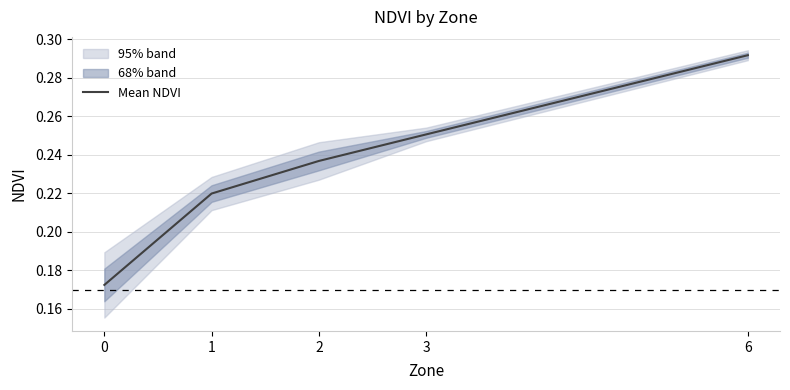

The chart shows a value of 0.1 at 3. True or false?

False